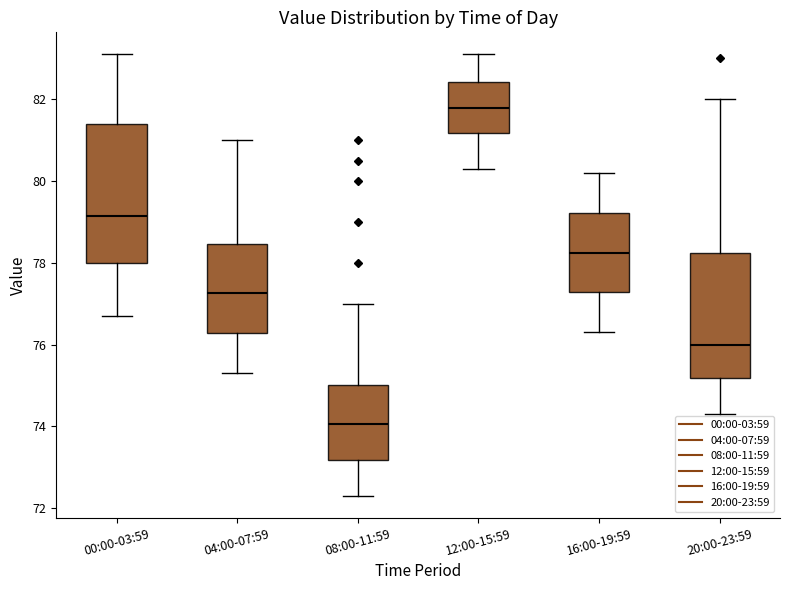

Which box has the highest median line?

12:00-15:59